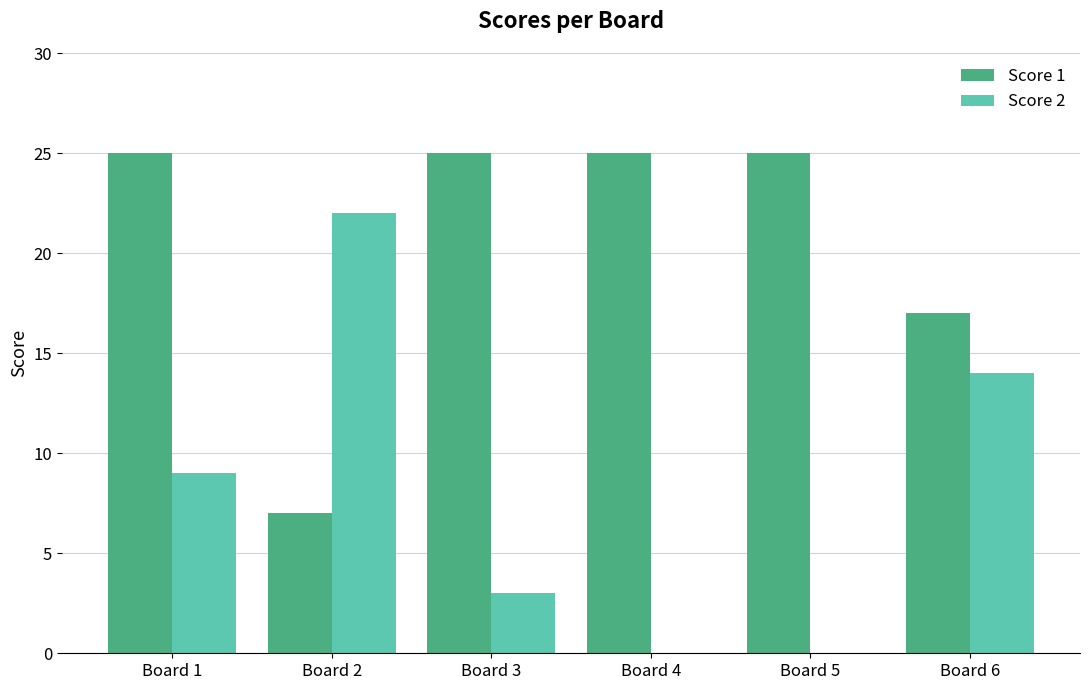

Count the number of categories in the chart.

6